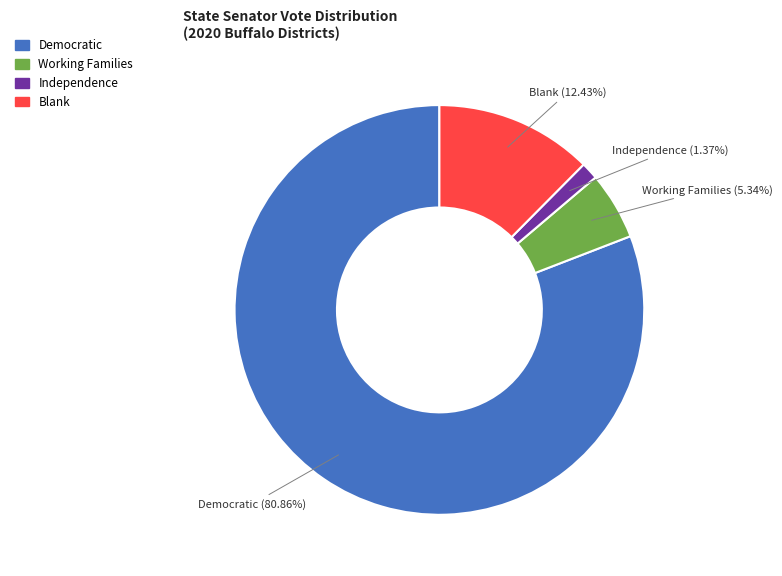

Does any single category account for the majority?

Yes